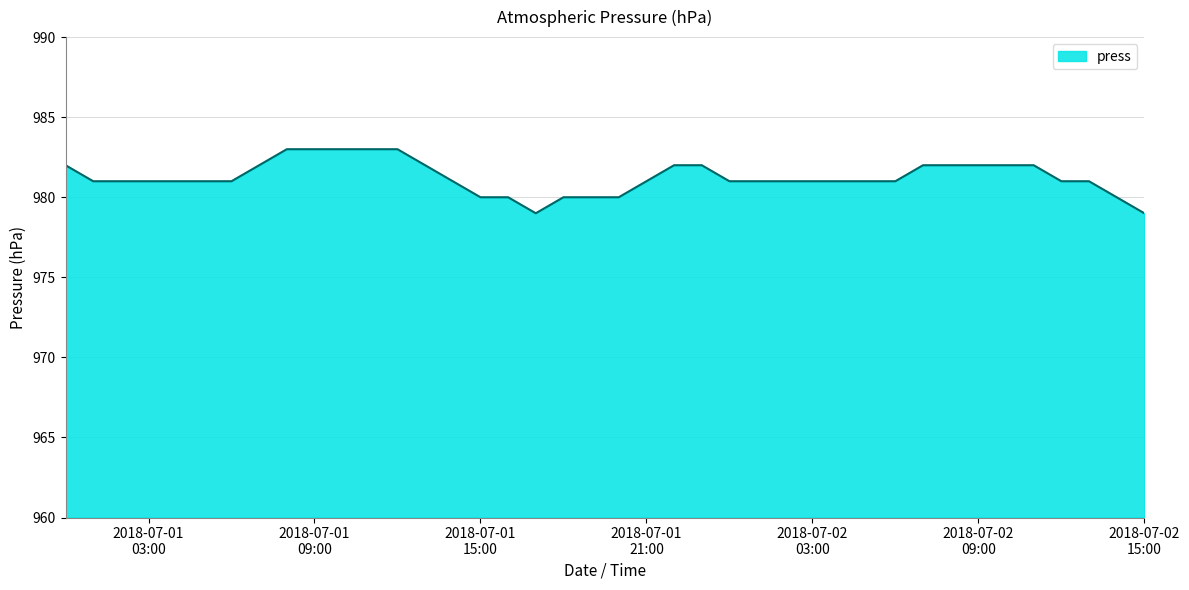

What is the minimum value shown in the chart?

979